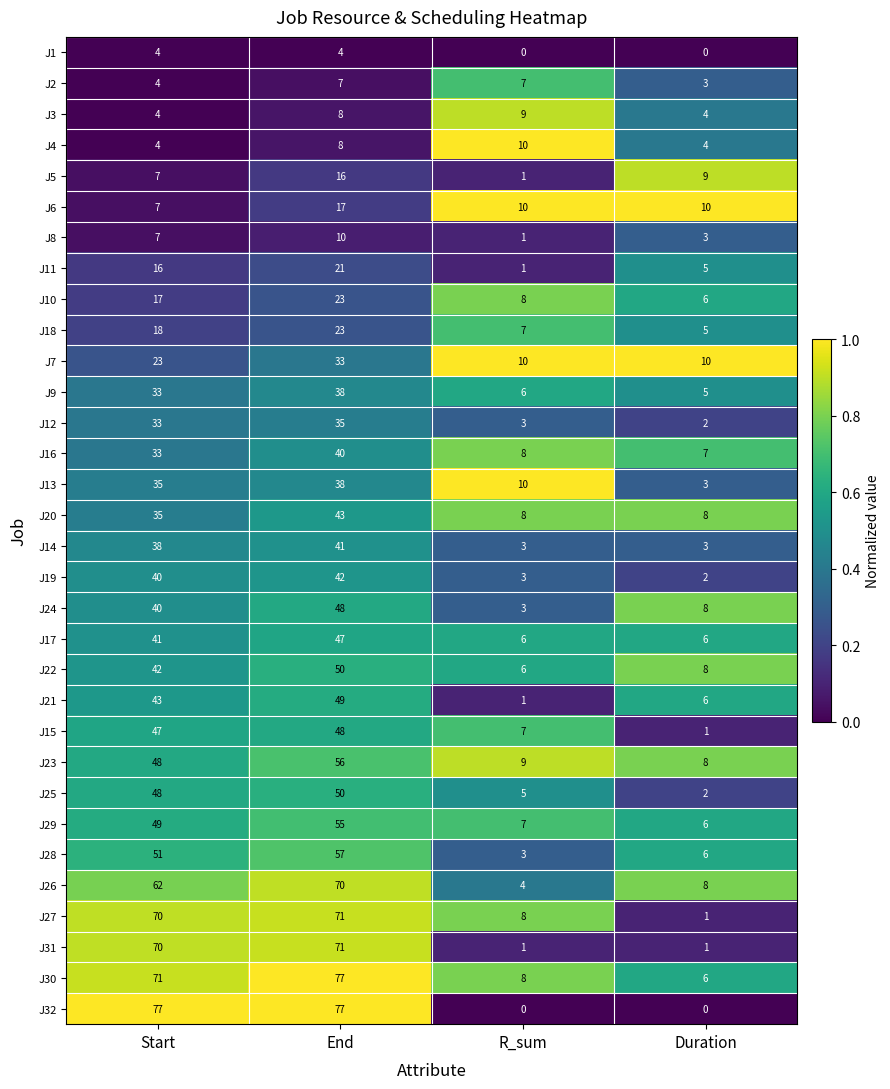

What is the spread (max minus min) of values at Duration?

10